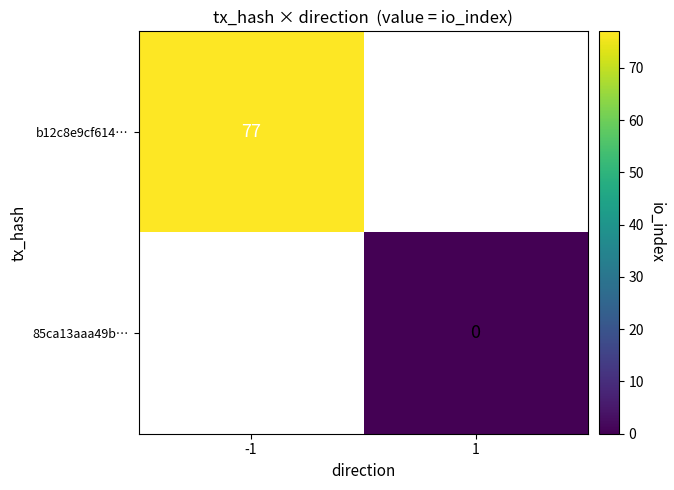

At how many categories does at least one series exceed 18?

1